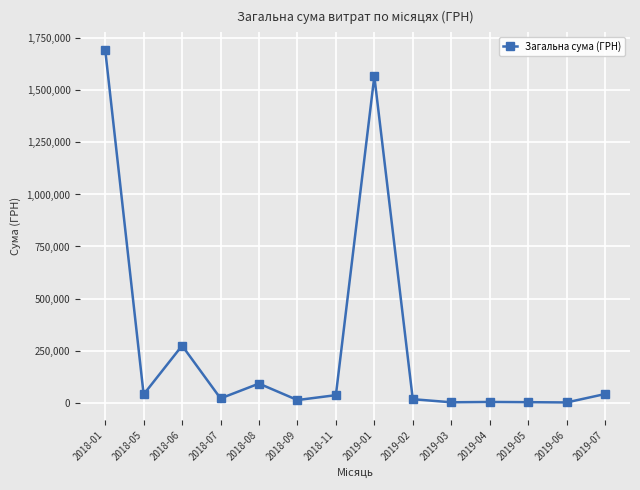

Does the chart display data point markers on the line(s)?

Yes